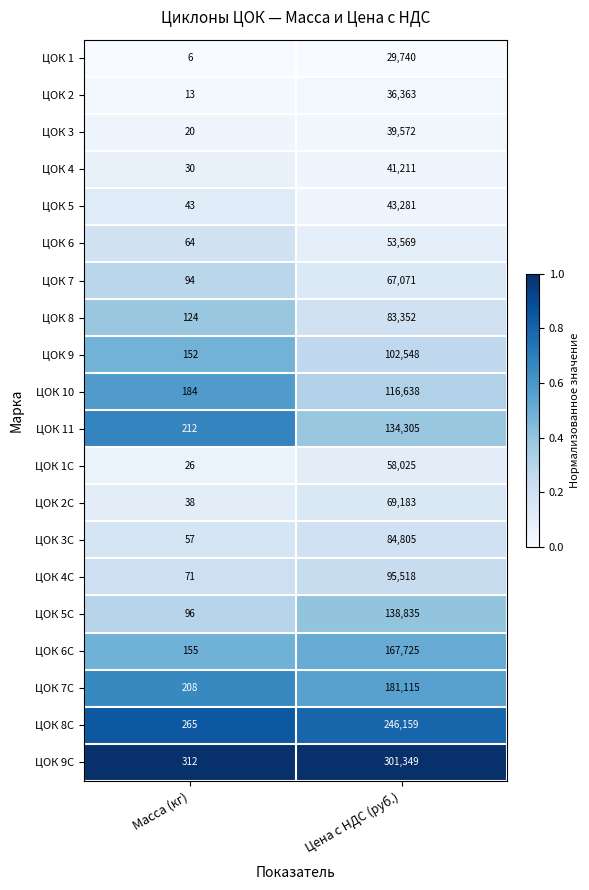

Which label corresponds to the largest value in the chart?

Цена с НДС (руб.)